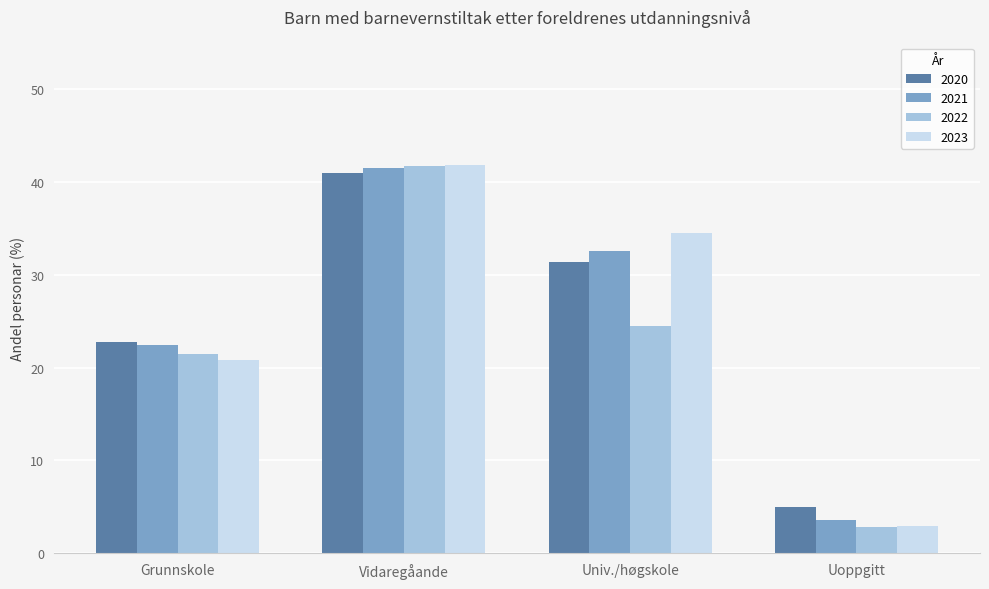

What is the label of the 3rd bar from the left?

Univ./høgskole